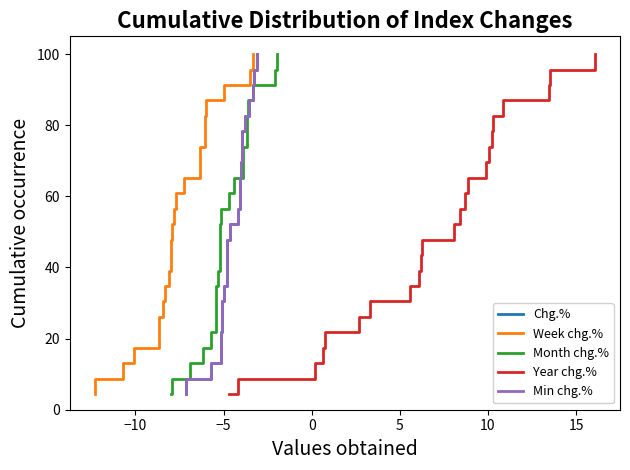

Is the value of Year chg.% at 10 greater than the value of Chg.% at 10?

No